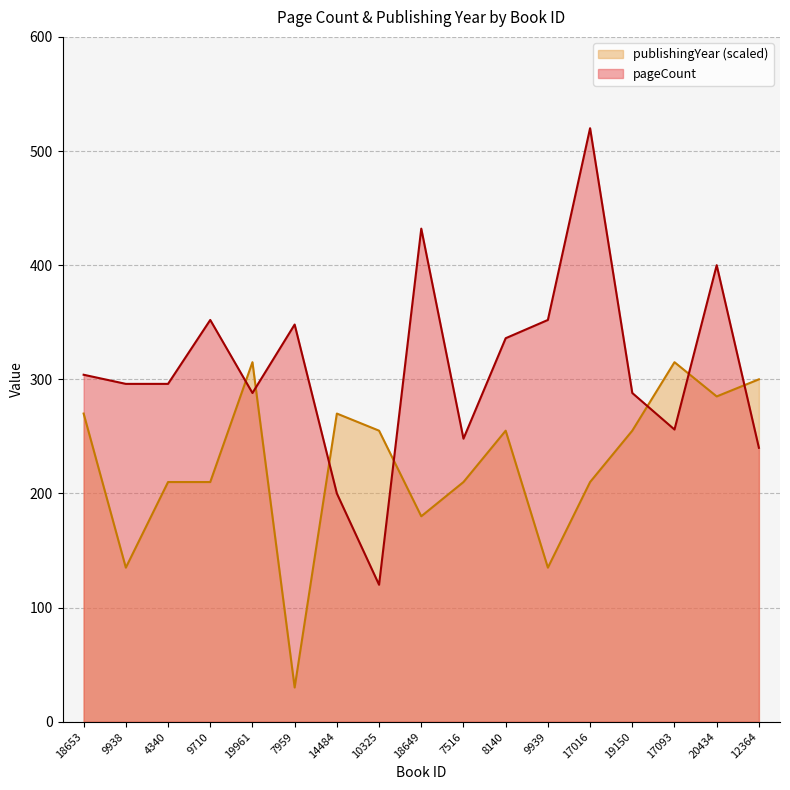

What is the approximate value of publishingYear at 18649?

180